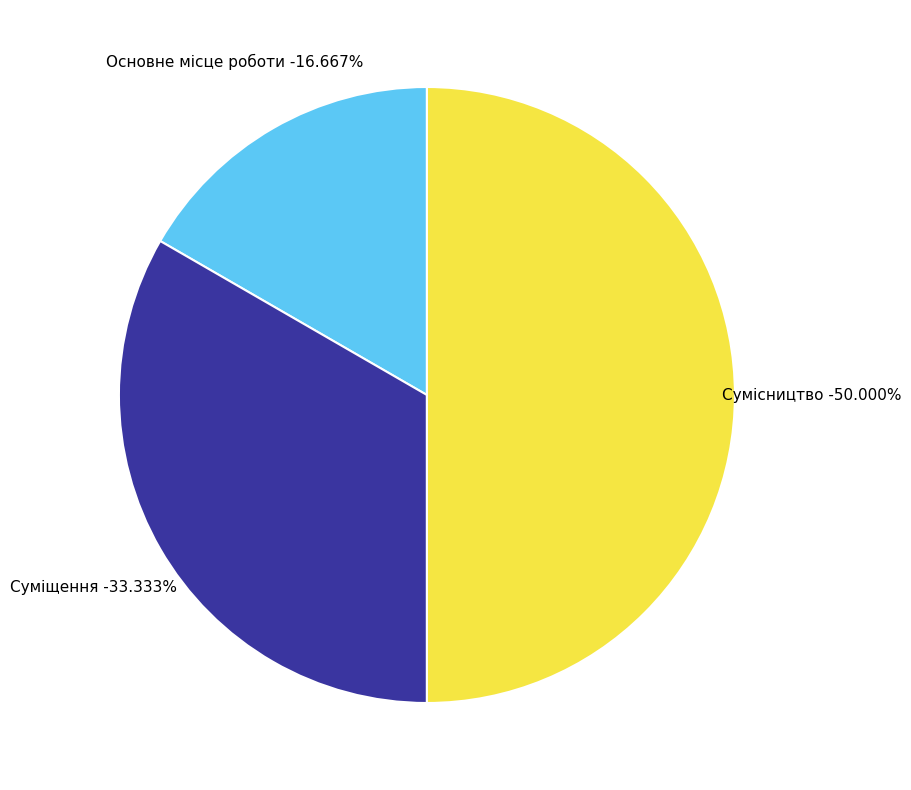

Rank the categories by value from lowest to highest.

Основне місце роботи, Суміщення, Сумісництво